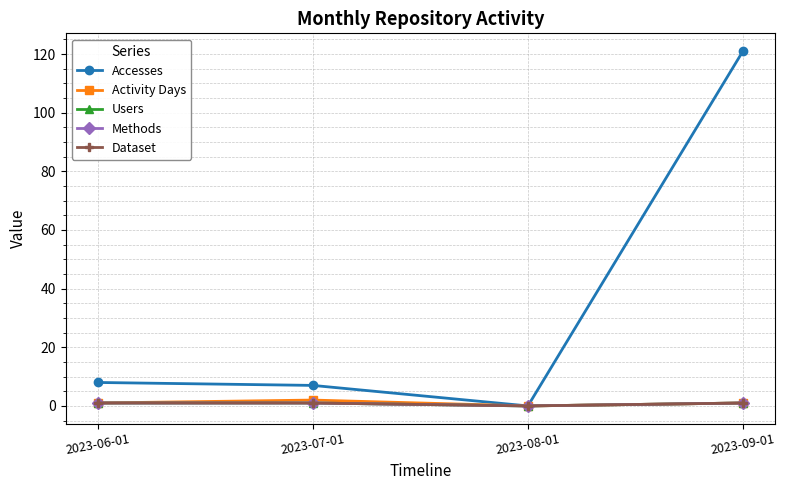

Reading left to right, extract all data points from this chart.

Accesses: 2023-06-01=8	2023-07-01=7	2023-08-01=0	2023-09-01=121
Activity Days: 2023-06-01=1	2023-07-01=2	2023-08-01=0	2023-09-01=1
Users: 2023-06-01=1	2023-07-01=1	2023-08-01=0	2023-09-01=1
Methods: 2023-06-01=1	2023-07-01=1	2023-08-01=0	2023-09-01=1
Dataset: 2023-06-01=1	2023-07-01=1	2023-08-01=0	2023-09-01=1